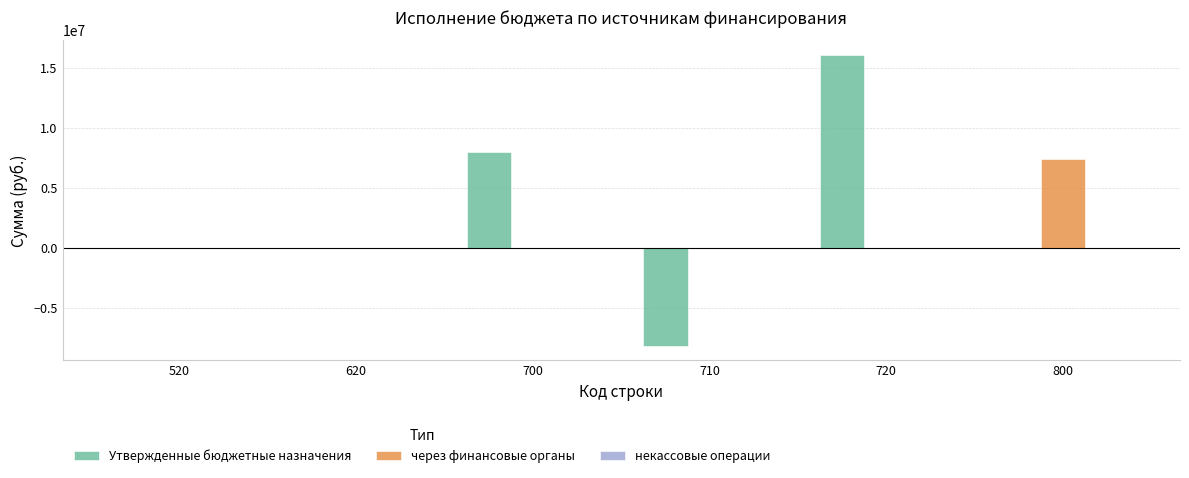

Between 620 and 700, which series saw the biggest shift?

Утвержденные бюджетные назначения